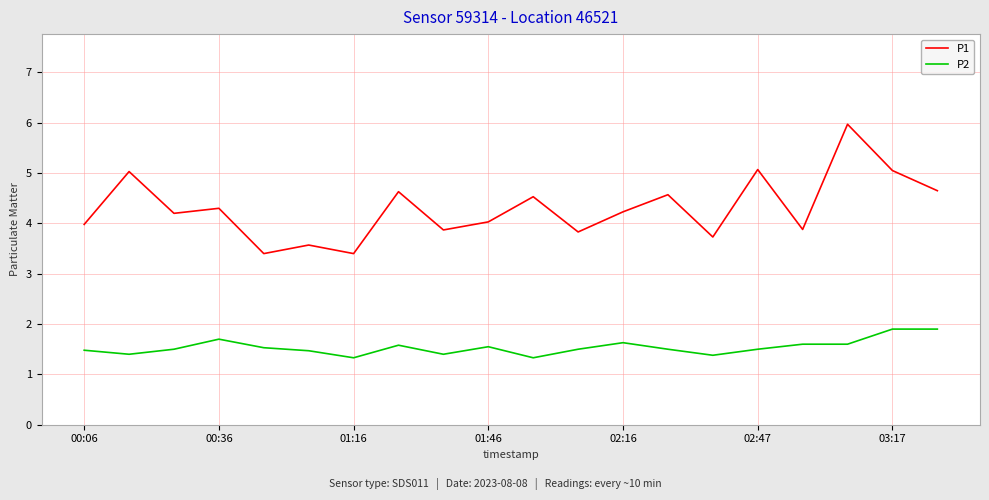

Which series has the widest spread of values?

P1